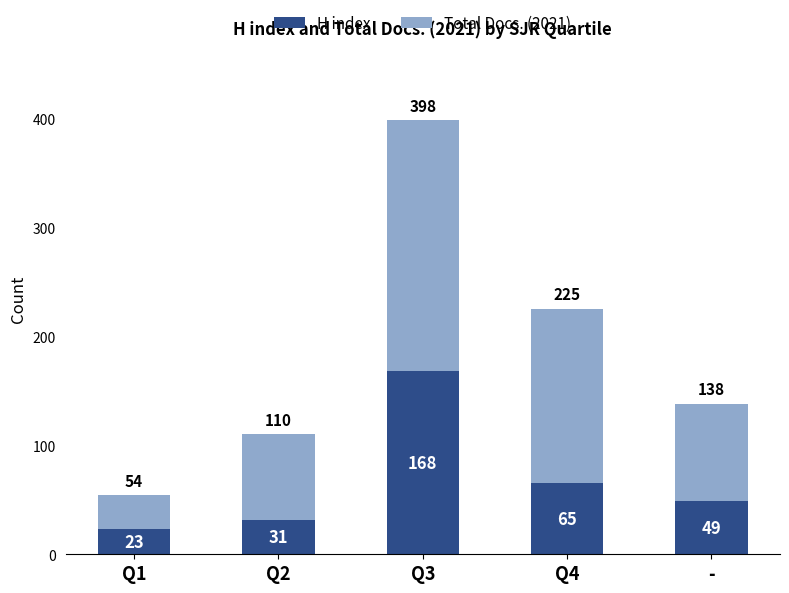

What is the total value across all series at Q3?

398